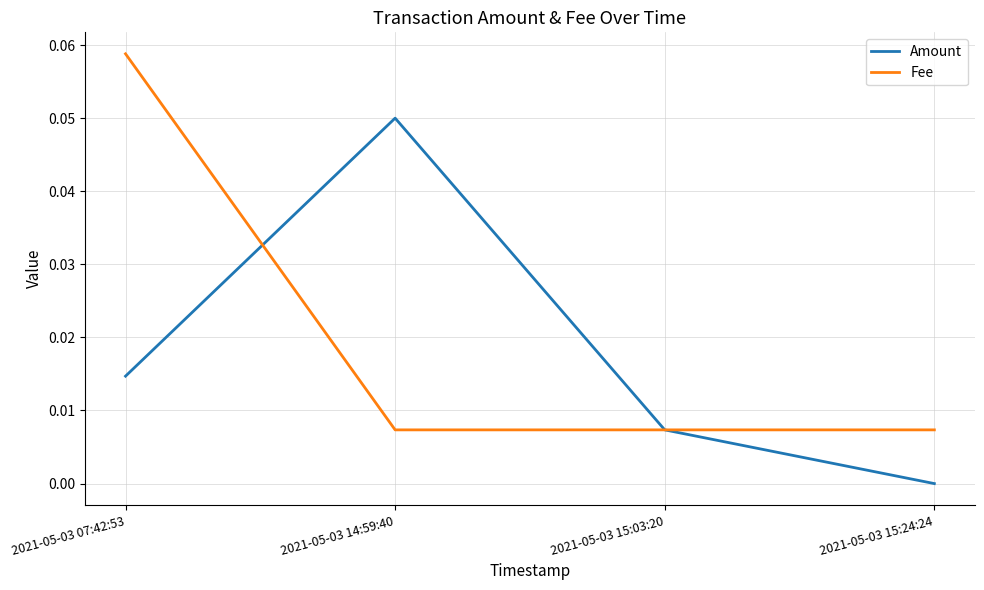

What position from the left is 2021-05-03 15:24:24?

4